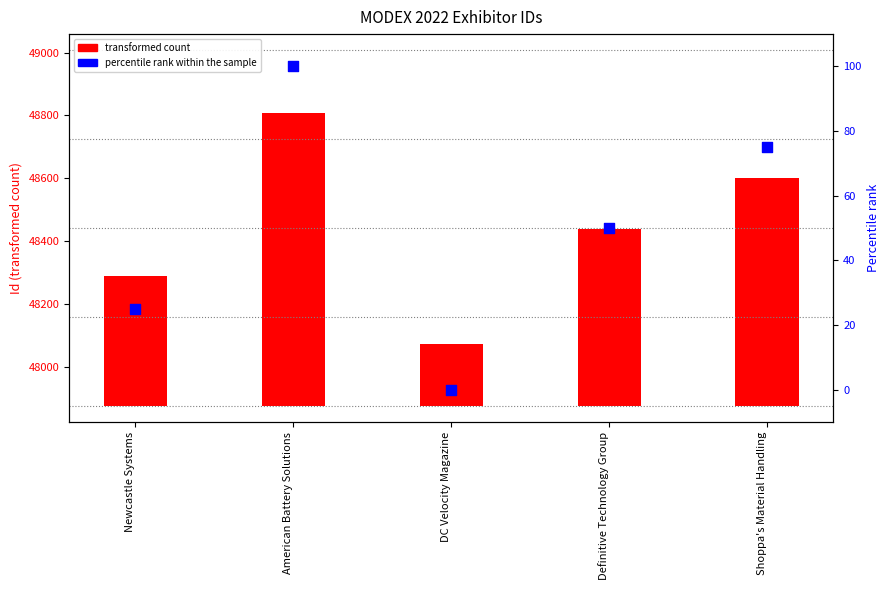

Which series has the largest total across all categories?

transformed count